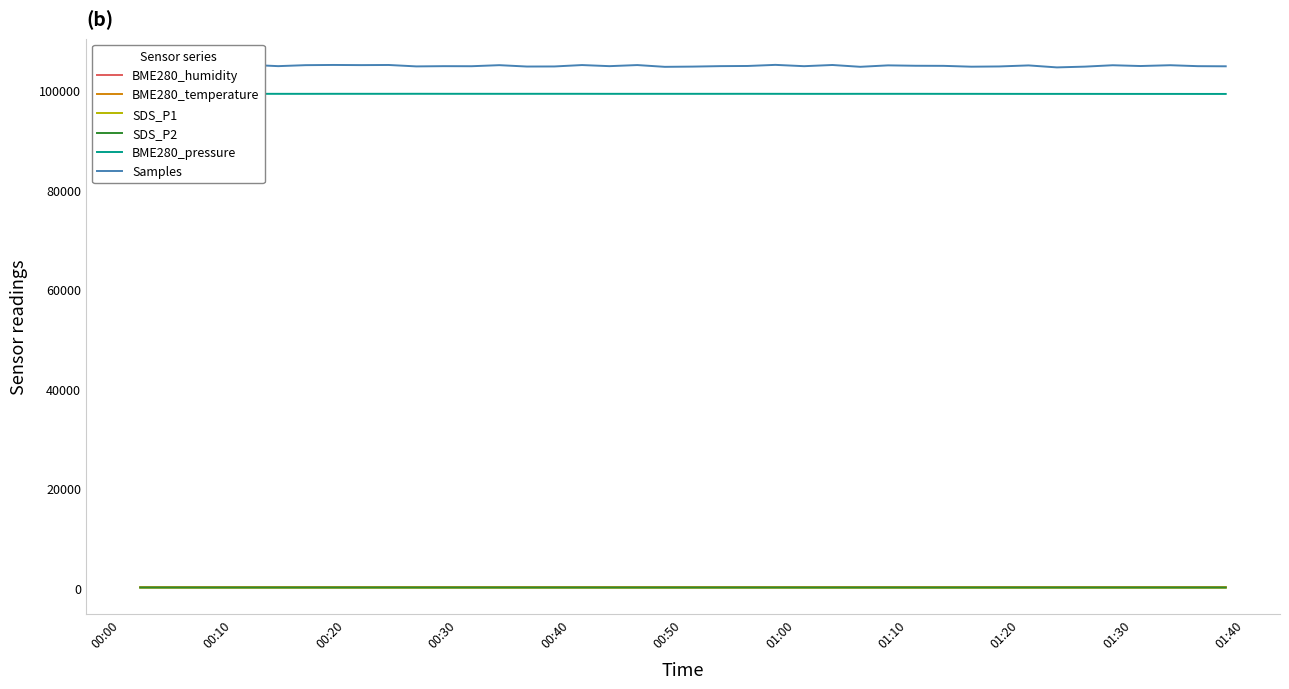

How many values in the SDS_P2 series are below 2?

15